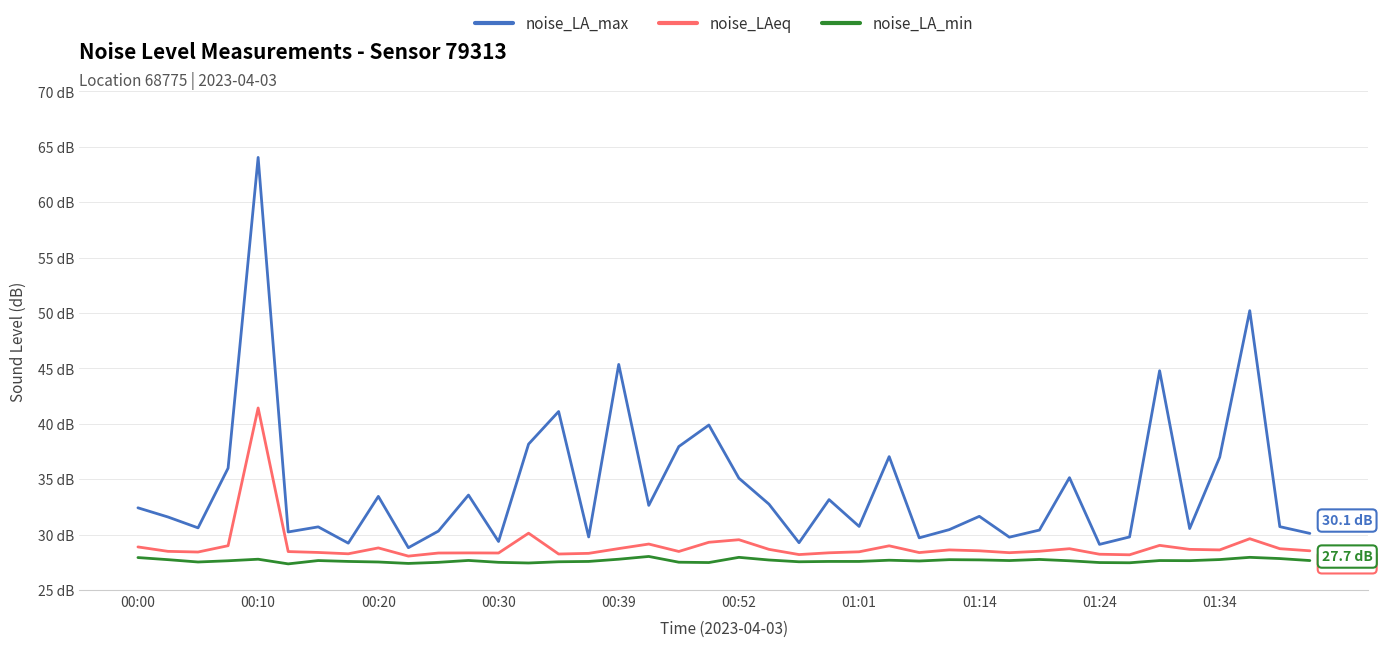

What is the difference between the maximum and minimum values in the noise_LAeq series?

13.4